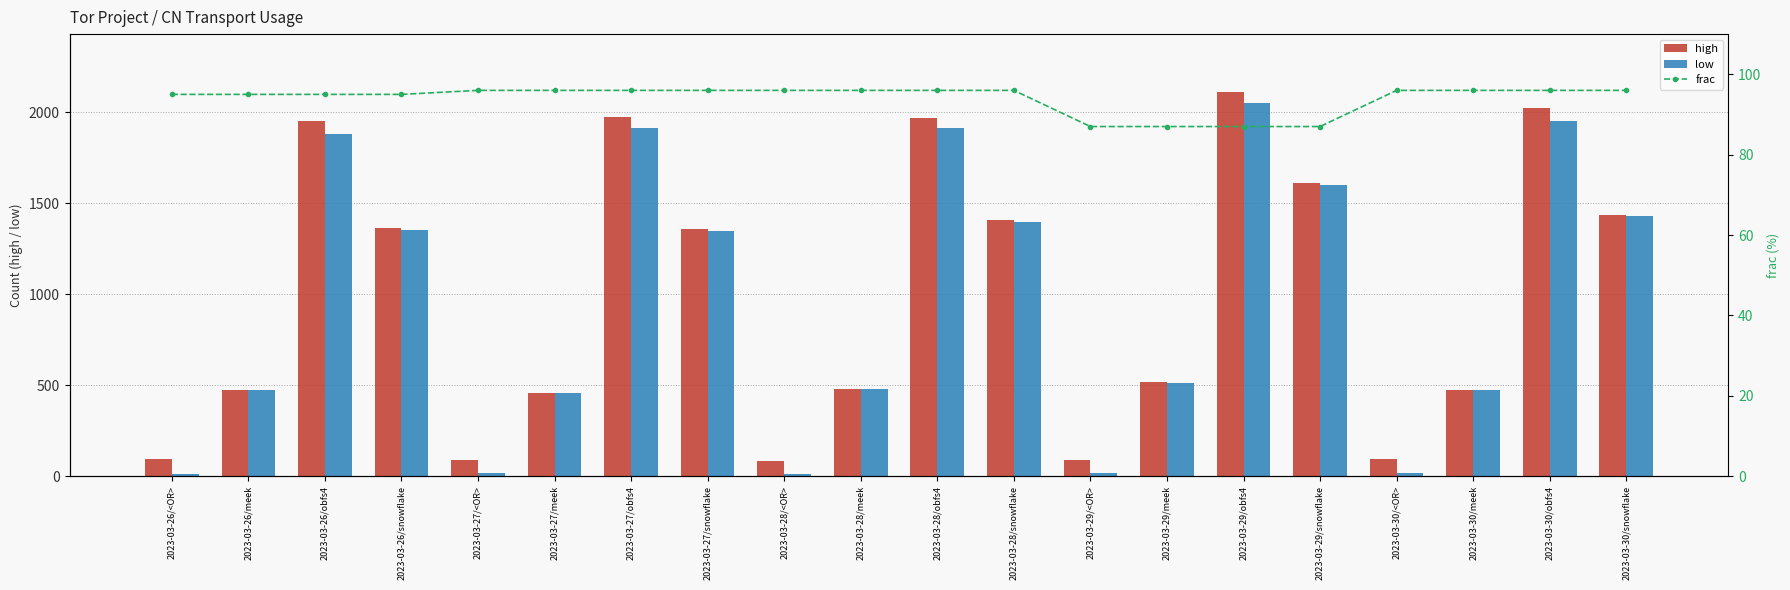

True or false: high has a value of 130 at 2023-03-30/meek.

False